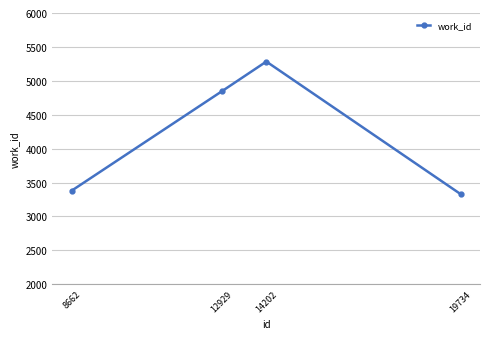

List the labels in order of value, largest first.

14202, 12929, 8662, 19734